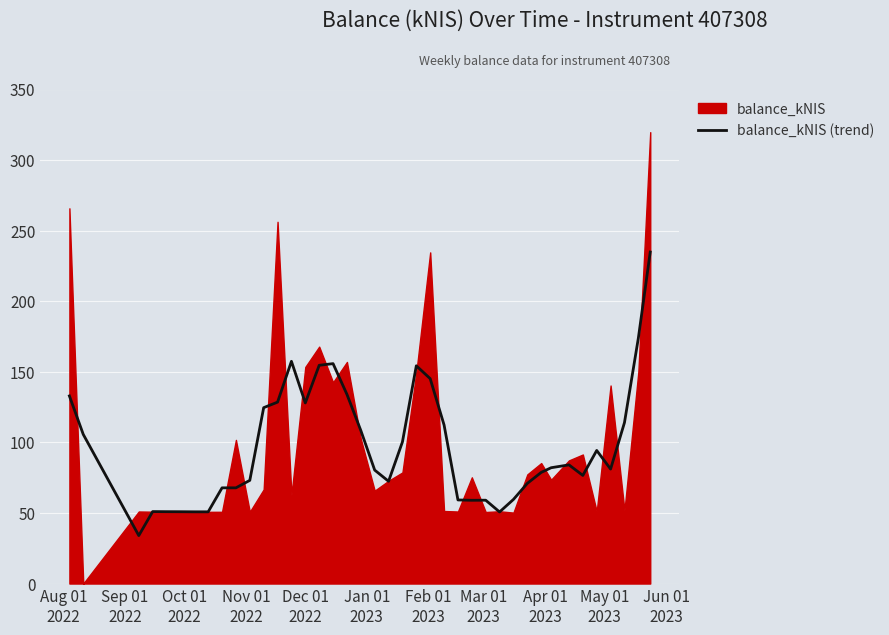

How many values exceed 82?

20